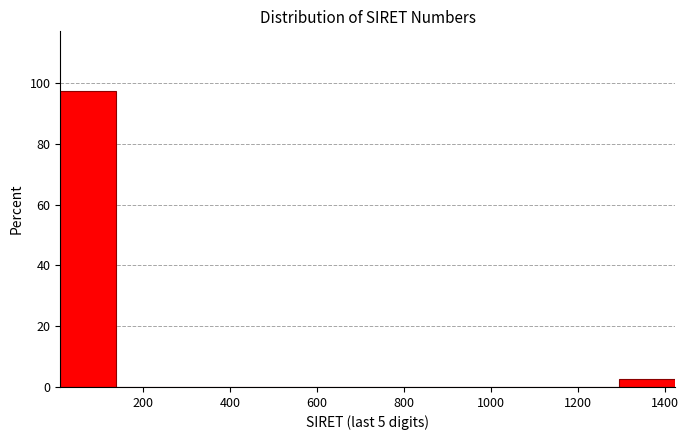

Reading left to right, transcribe this chart: for each bar, give the range it covers on the x-axis and its height. Neither the bar edges nor the heights are printed on the chart, so give them approximately, as read against the axes.

20 to 140: 98
140 to 260: 0
260 to 400: 0
400 to 520: 0
520 to 660: 0
660 to 780: 0
780 to 900: 0
900 to 1040: 0
1040 to 1160: 0
1160 to 1300: 0
1300 to 1420: 2